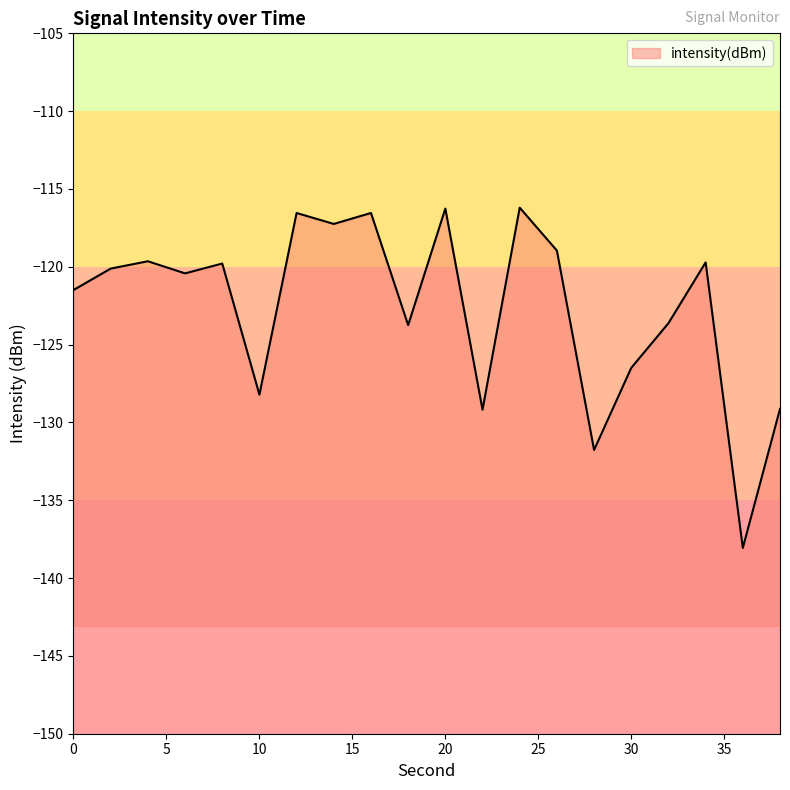

What is the maximum value shown in the chart?

-116.2